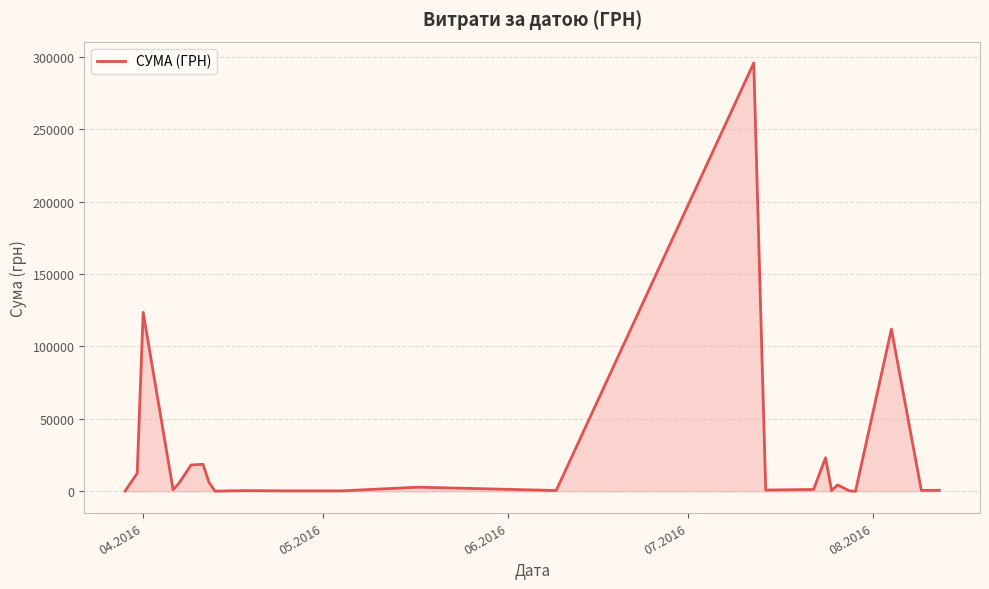

What is the maximum value shown in the chart?

295638.6